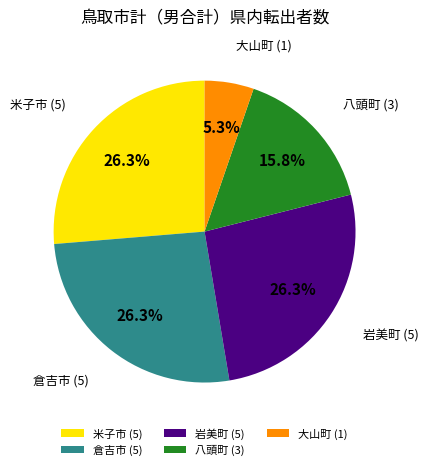

What is the ratio of the value at 八頭町 (3) to the value at 米子市 (5)?

0.6